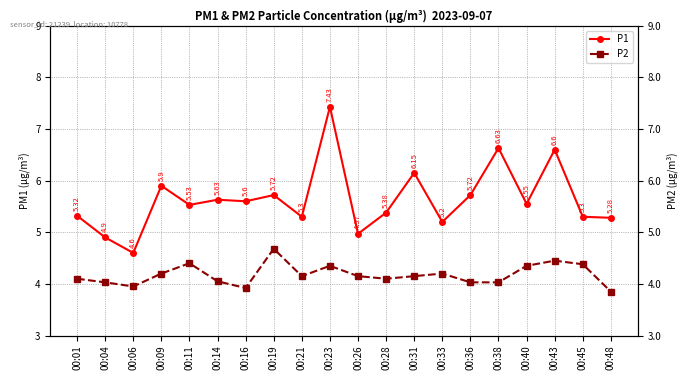

The P1 series shows 3.7 at 00:01. True or false?

False